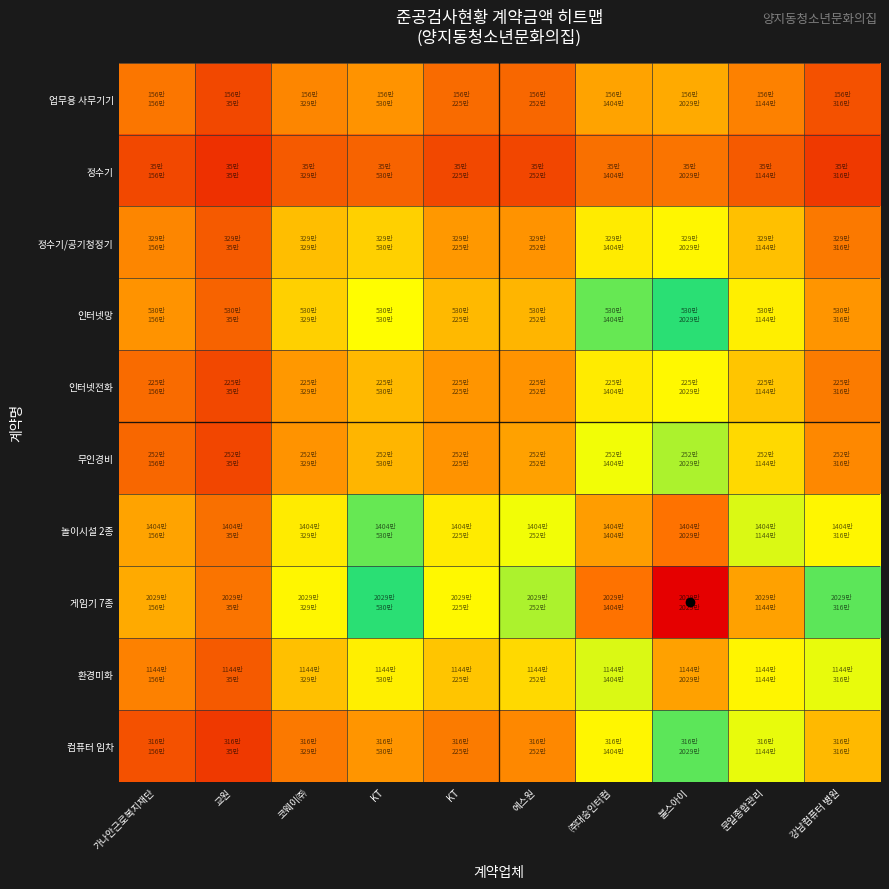

What is the minimum value shown in the chart?

0.1